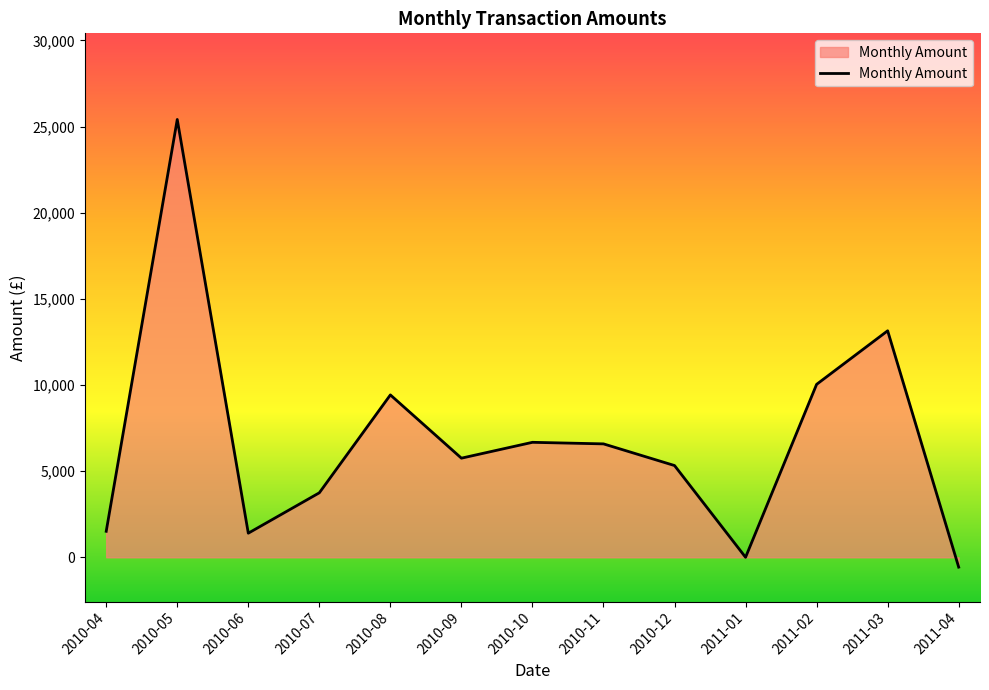

Where does the data first go above 5755?

2010-05